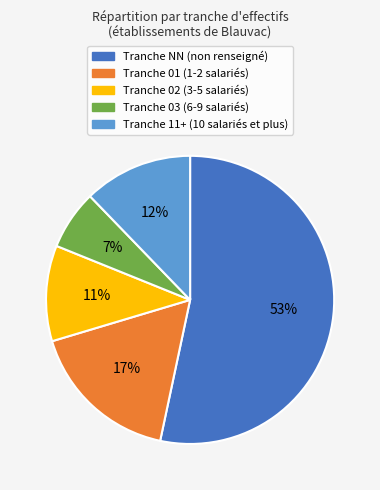

To the nearest percent, what is the average slice percentage?

20%